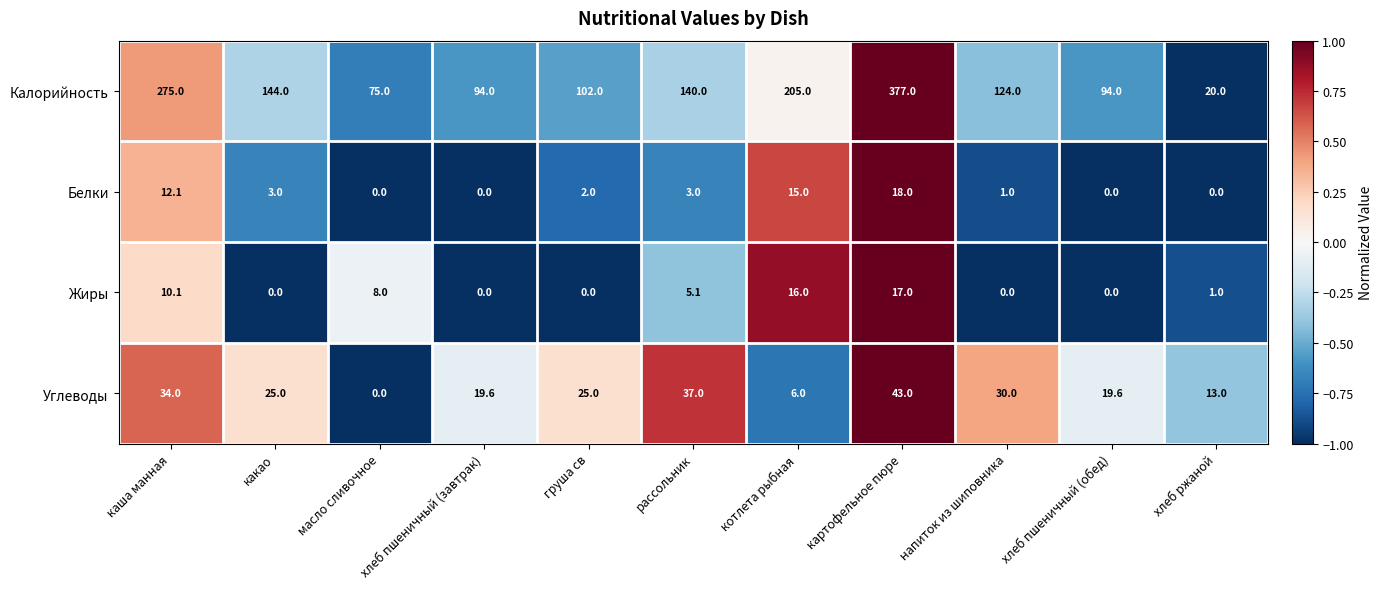

Which series changed the most between масло сливочное and картофельное пюре?

Калорийность